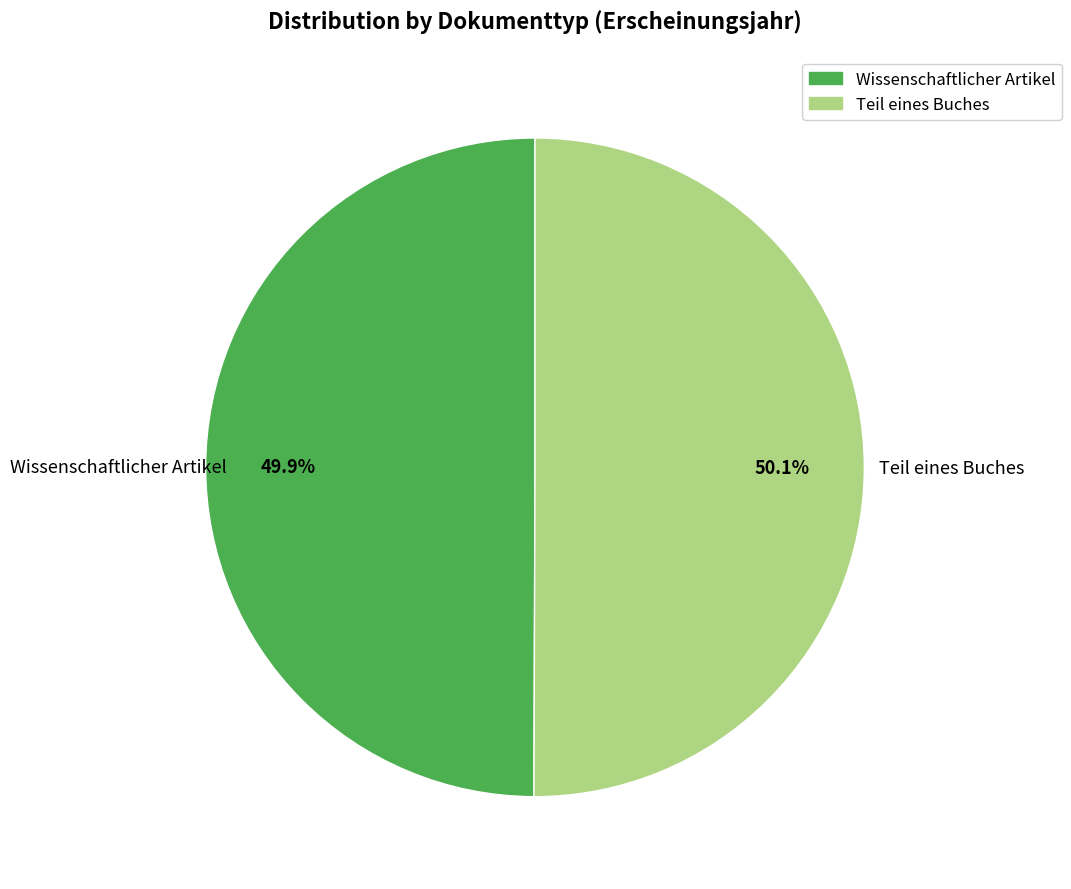

Does any single category account for the majority?

Yes